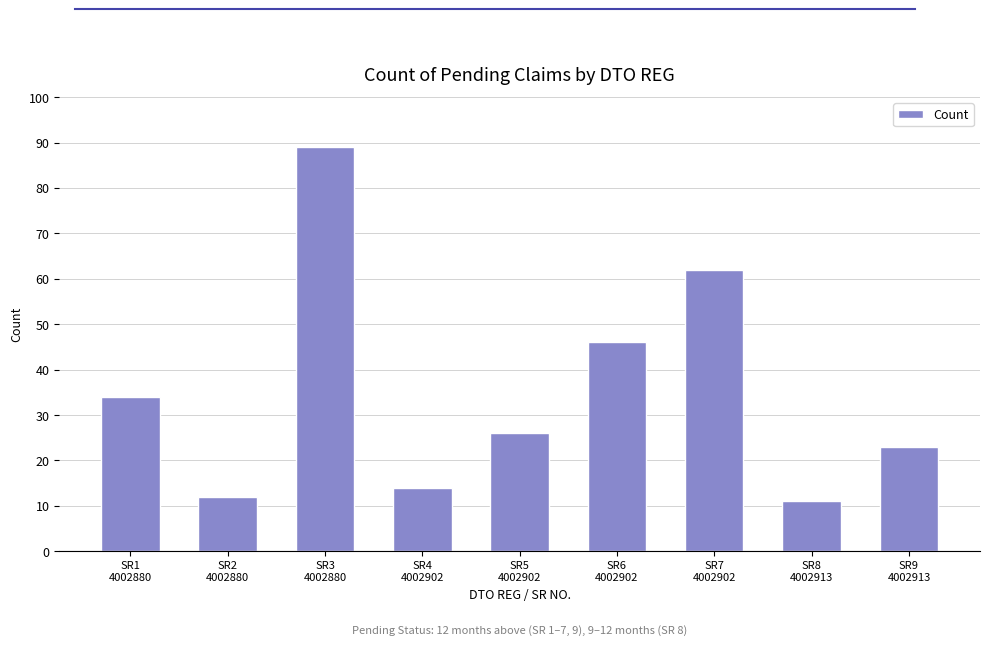

What is the value of the 2nd bar from the left?

12